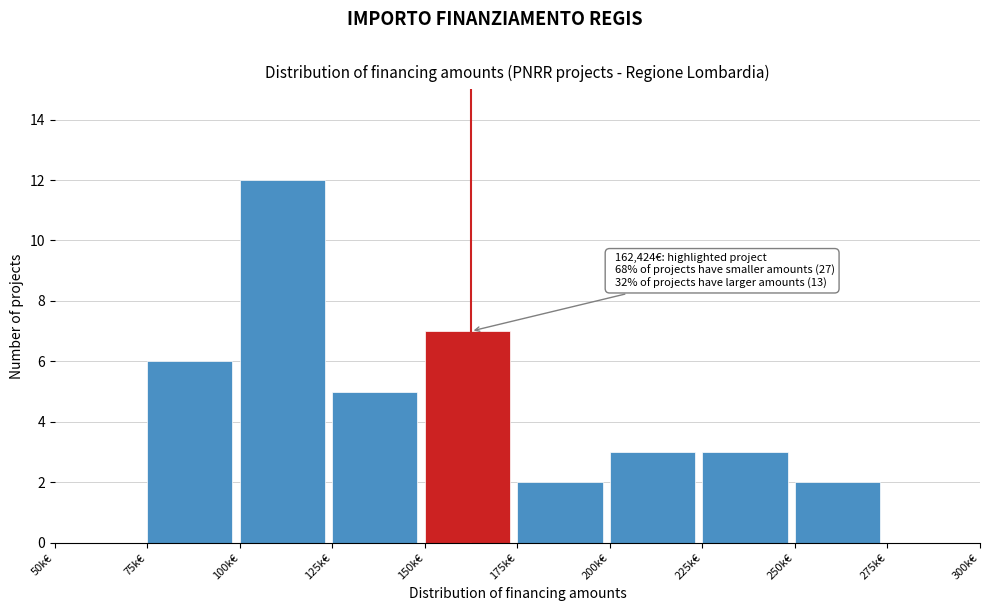

Reading left to right, extract all data points from this chart.

50k€=0	75k€=6	100k€=12	125k€=5	150k€=7	175k€=2	200k€=3	225k€=3	250k€=2	275k€=0